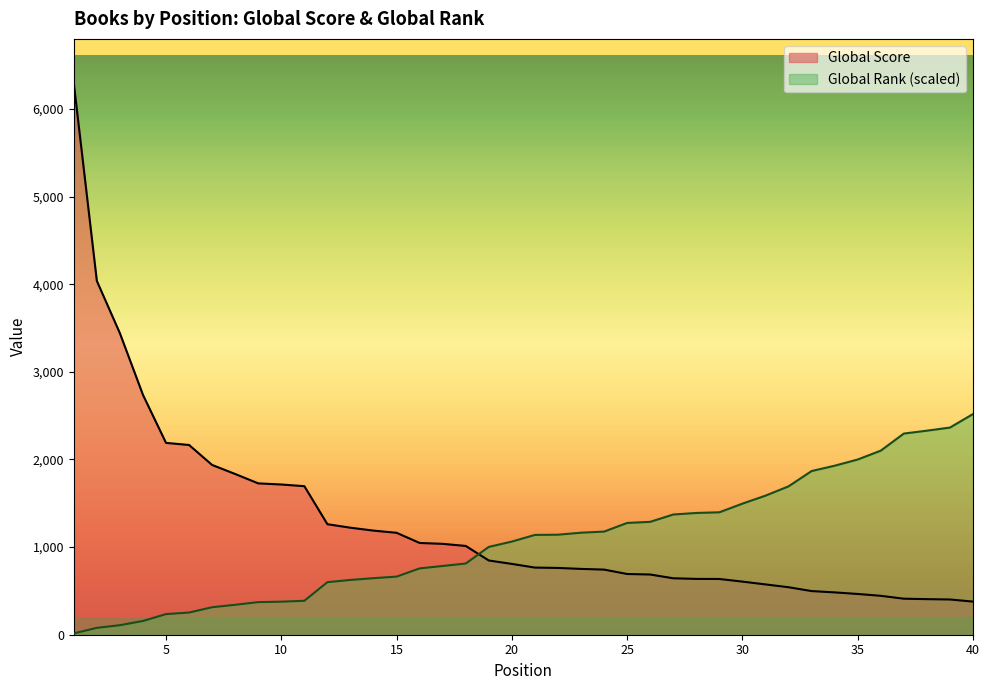

How many times do Global Score and Global Rank cross each other?

1